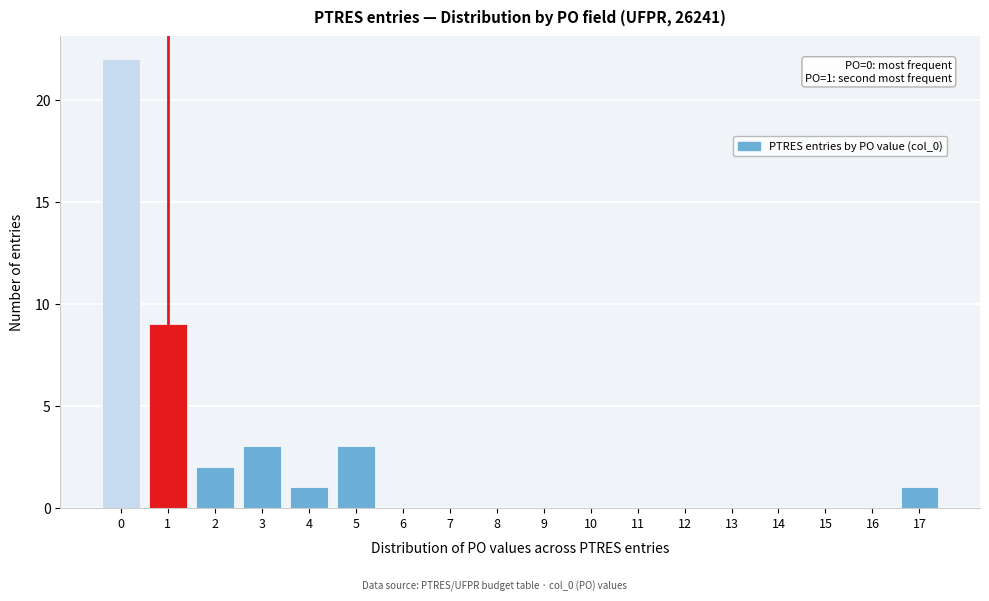

Reading left to right, what are all the values shown in this chart?

0=22	1=9	2=2	3=3	4=1	5=3	6=0	7=0	8=0	9=0	10=0	11=0	12=0	13=0	14=0	15=0	16=0	17=1